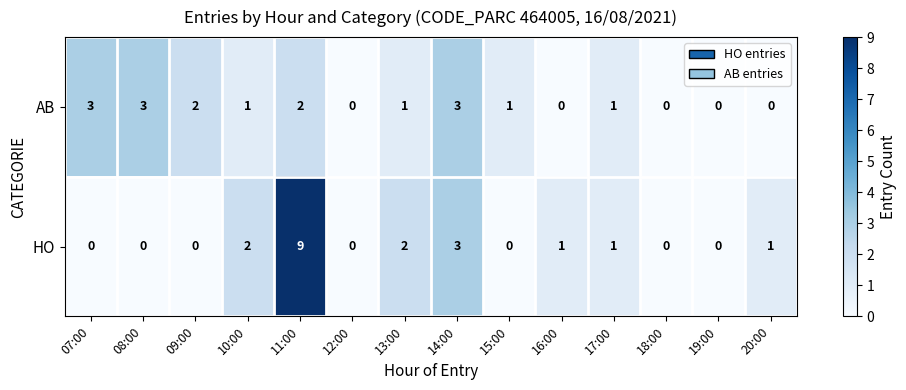

Which label corresponds to the largest value in the chart?

11:00